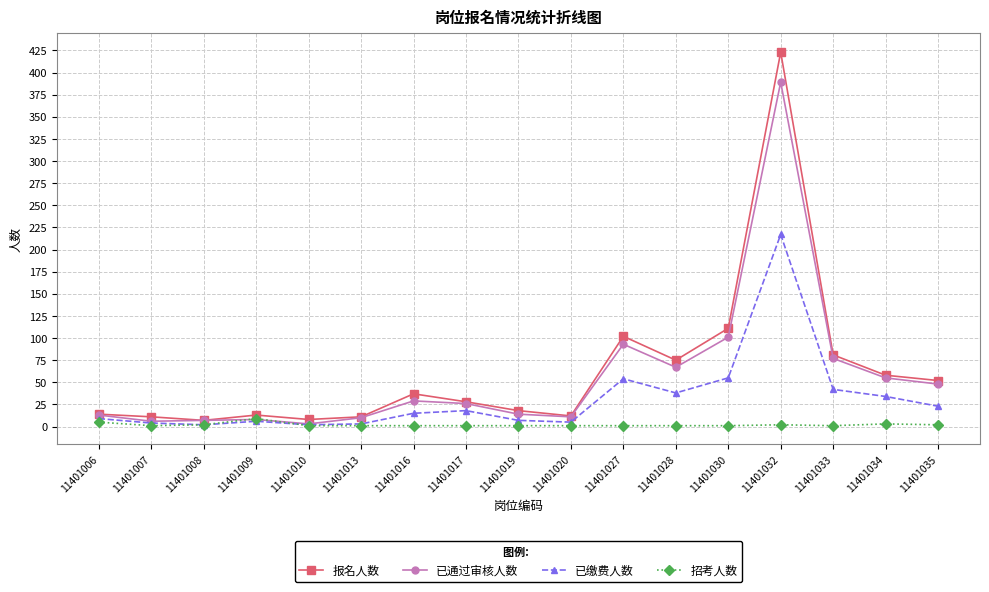

How many series are shown in this chart?

4